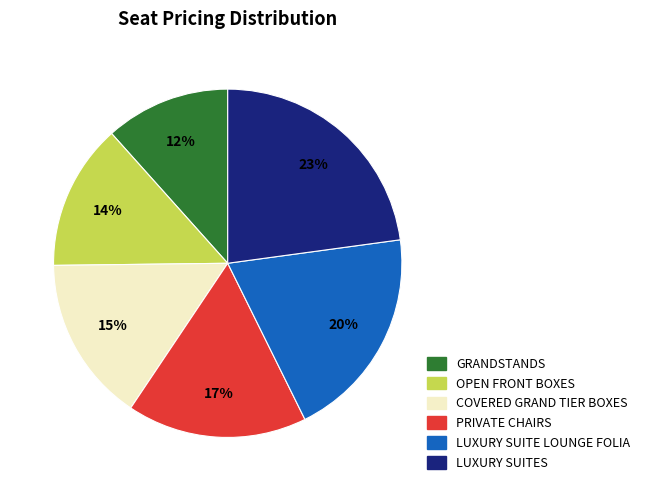

Do COVERED GRAND TIER BOXES and LUXURY SUITES together represent more than half of the pie?

No